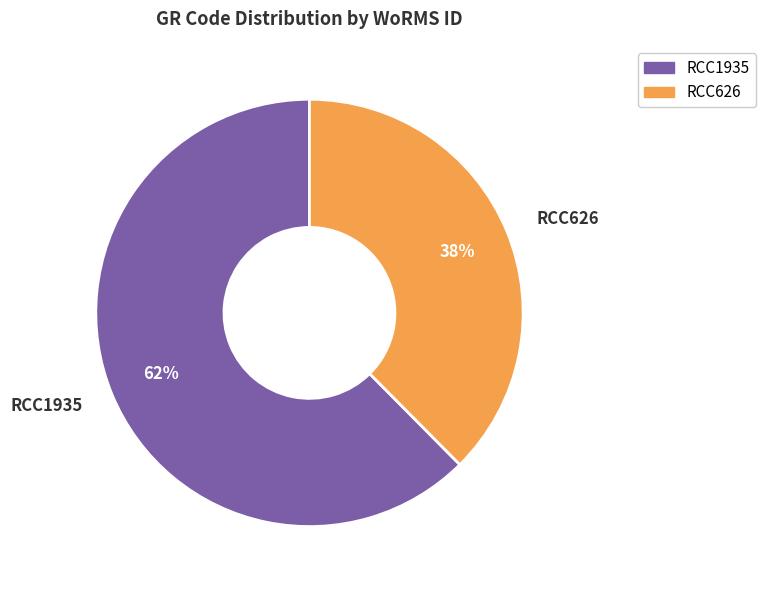

Between RCC626 and RCC1935, which is larger?

RCC1935